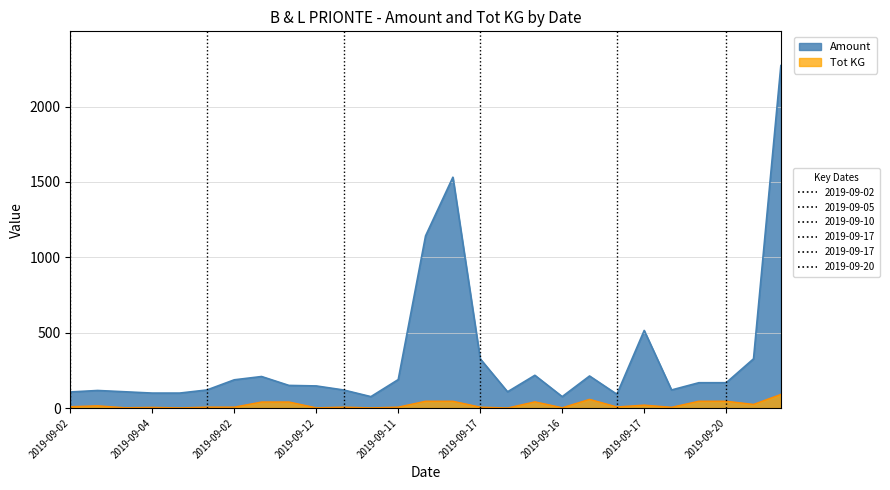

What is the lowest value of the Amount series?

75.7